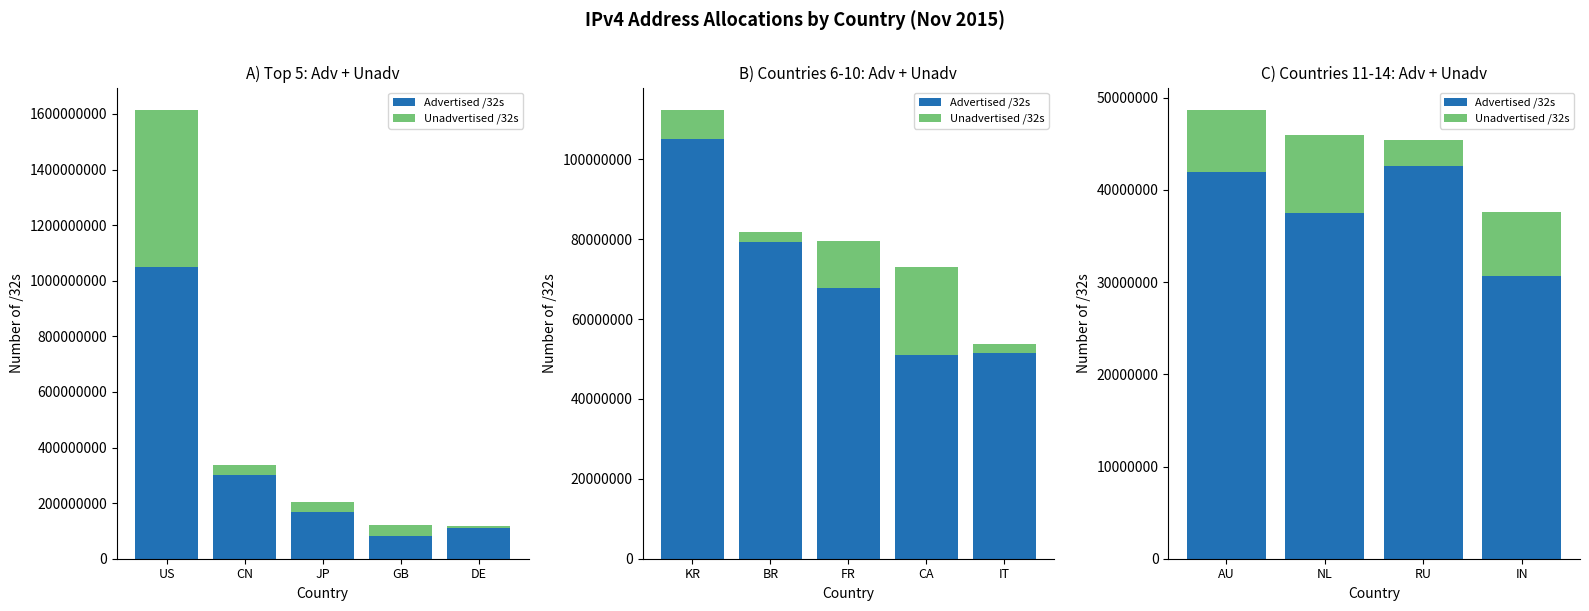

Rank the series by their maximum value, from lowest to highest.

Unadvertised /32s, Advertised /32s